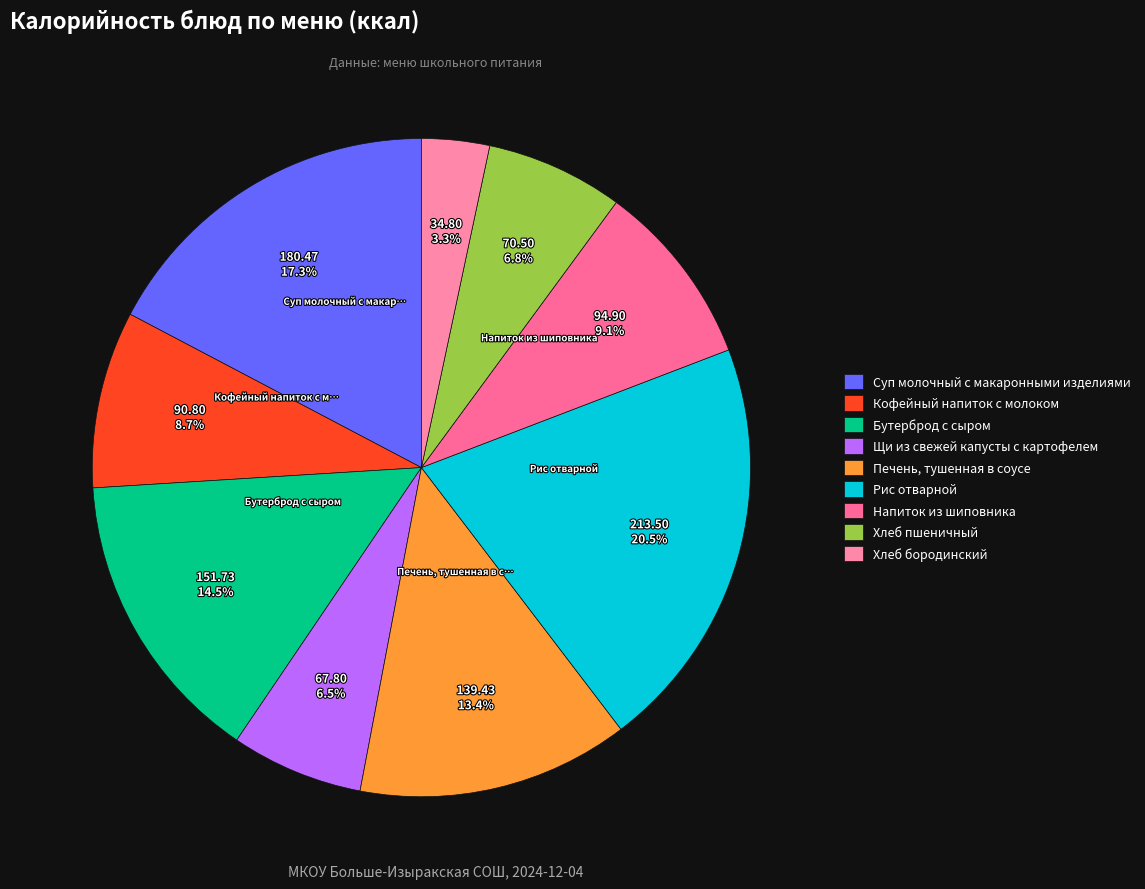

Does any single category account for the majority?

No